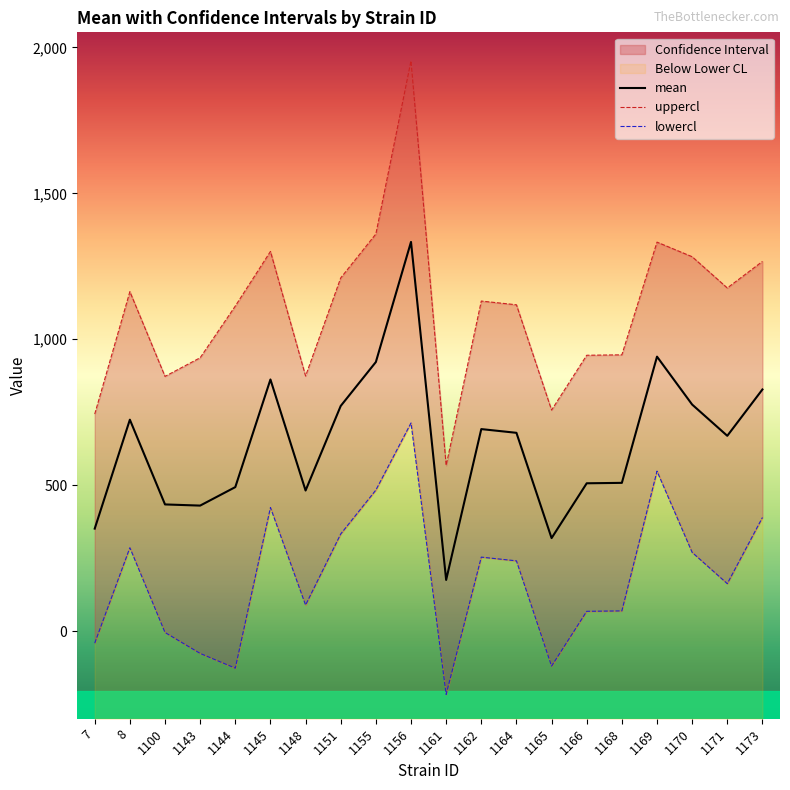

True or false: uppercl has more than 2 interior local peaks.

True